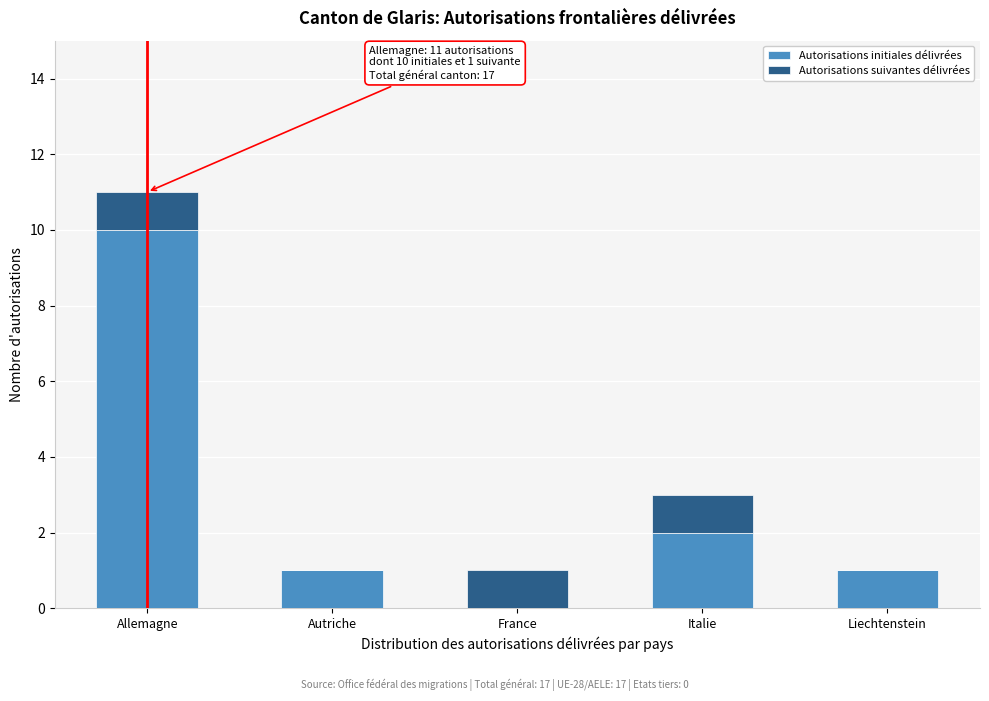

Reading right to left, what are the values for Autorisations initiales délivrées?

Liechtenstein=1	Italie=2	France=0	Autriche=1	Allemagne=10